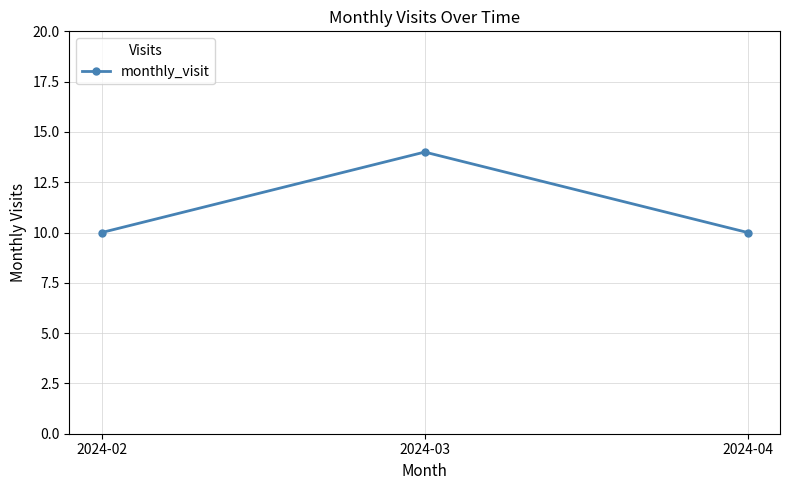

How many values are between 10 and 14?

3